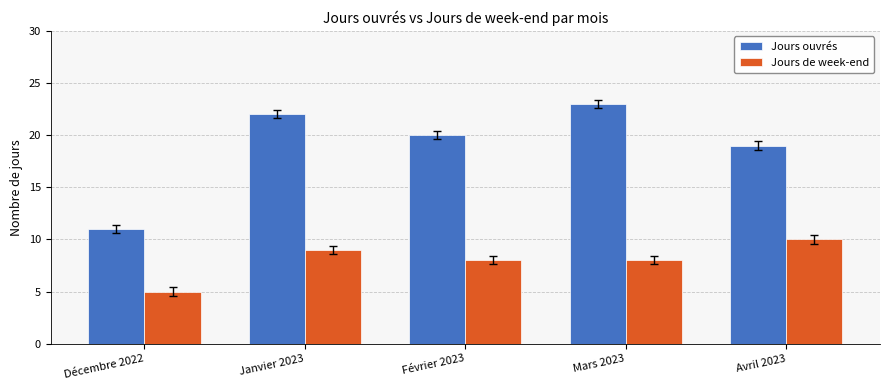

Rank the series by their maximum value, from lowest to highest.

Jours de week-end, Jours ouvrés